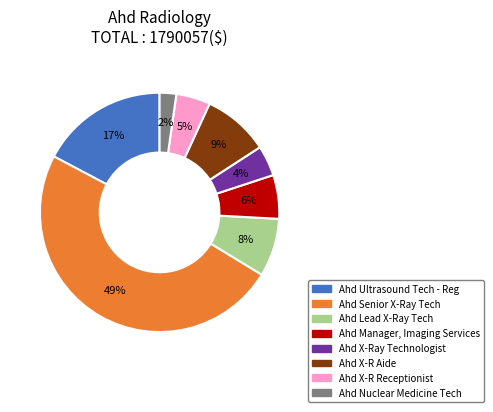

To the nearest percent, what is the difference between the largest and smallest slice percentages?

47%